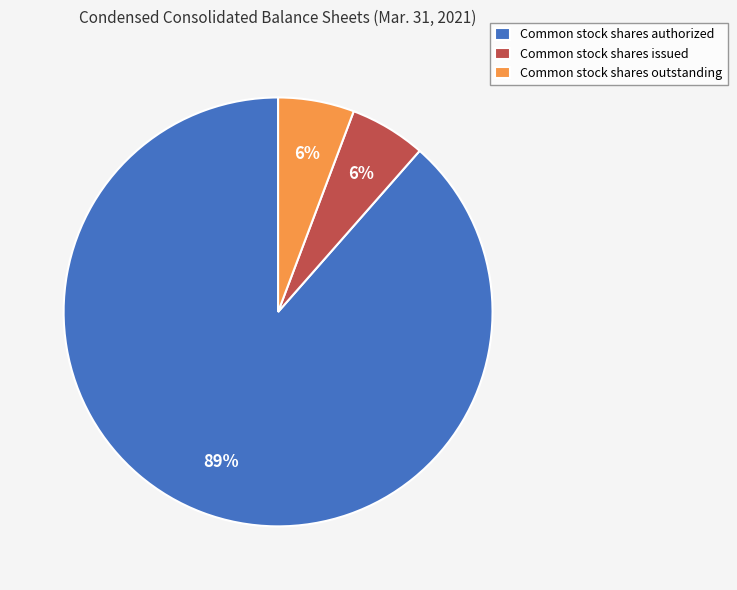

Is it true that Common stock shares authorized is 95% of the pie?

False